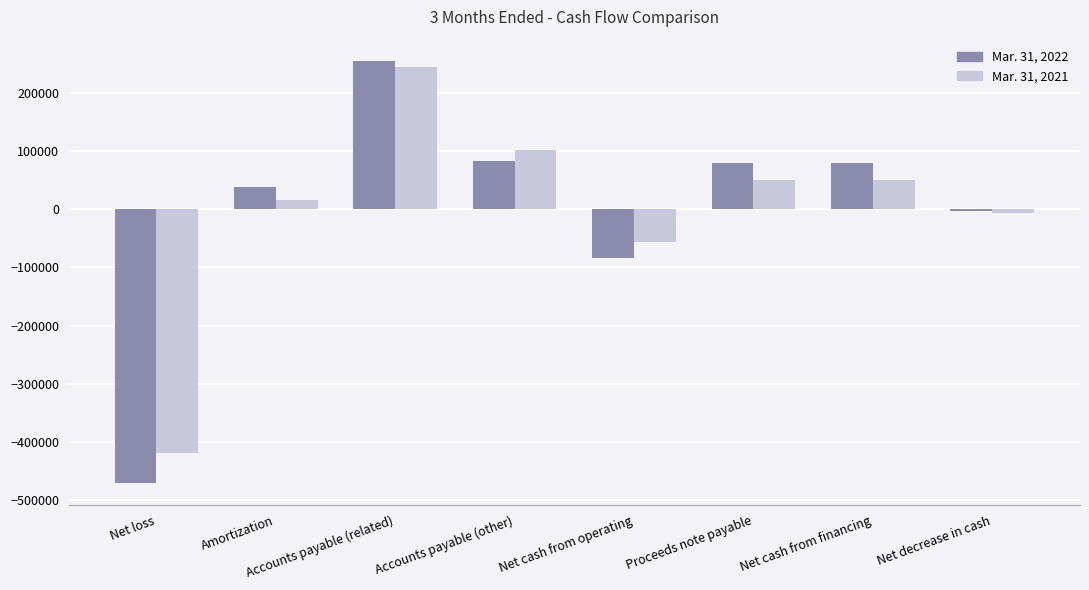

At which label does Mar. 31, 2021 reach its peak?

Accounts payable (related)